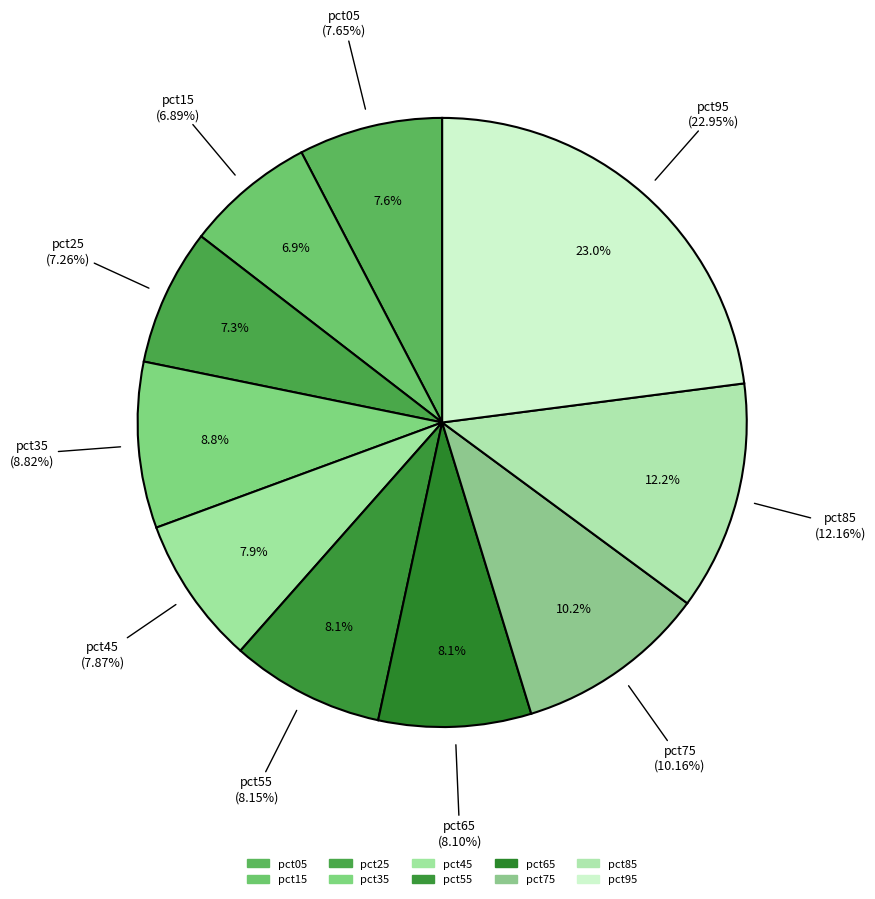

Is there any slice that represents more than half of the pie?

No